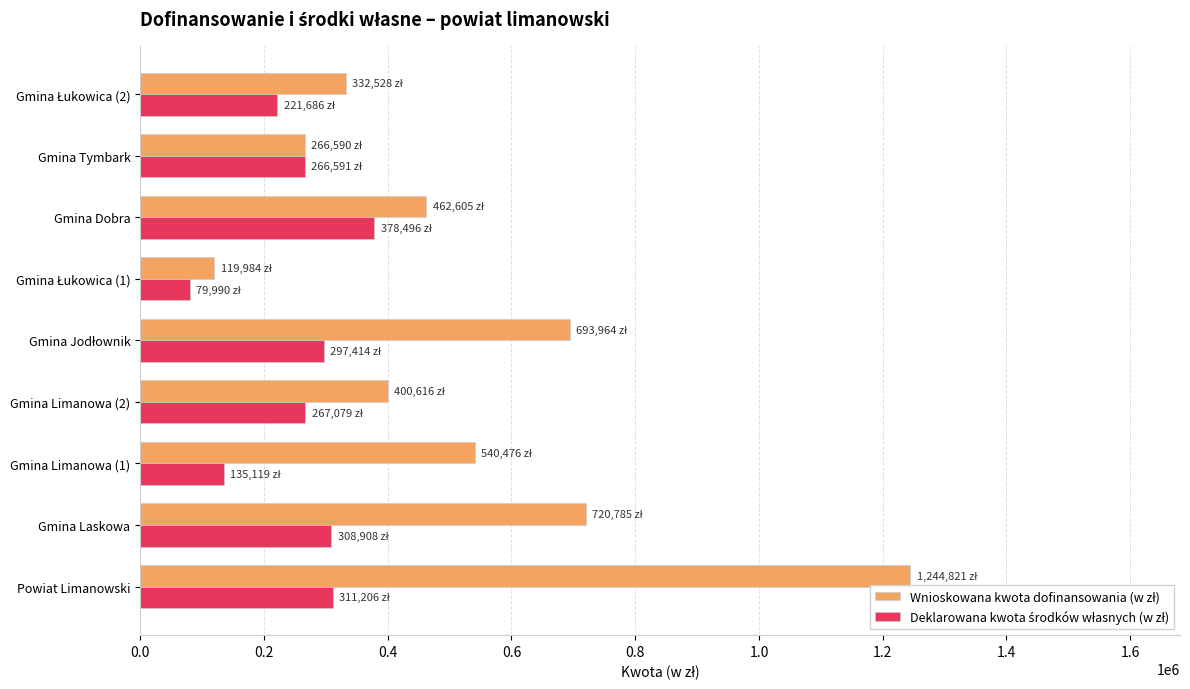

At which category is the sum across all series the highest?

Powiat Limanowski